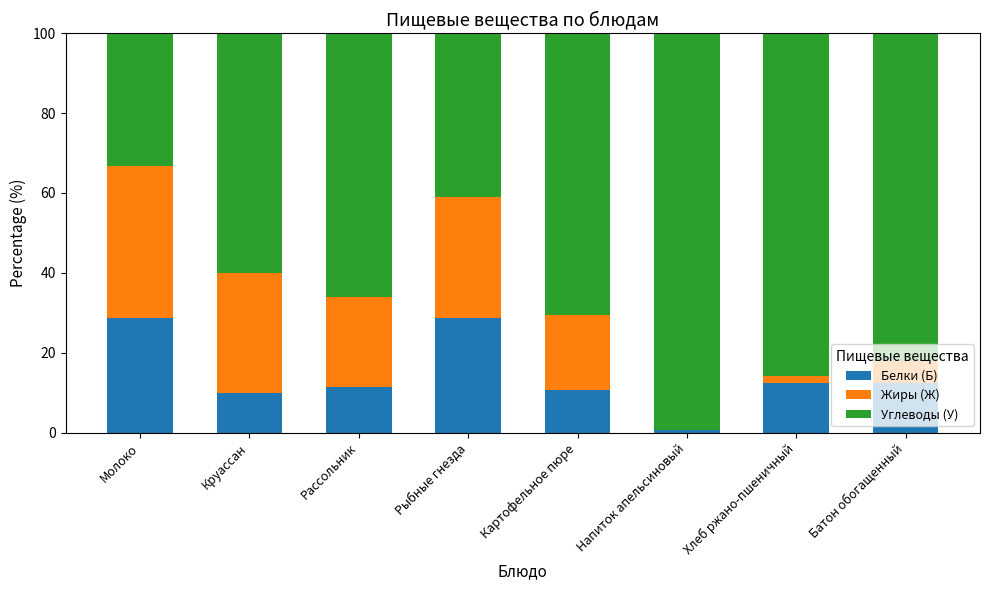

What is the total value across all series at Рыбные гнезда?

100.0